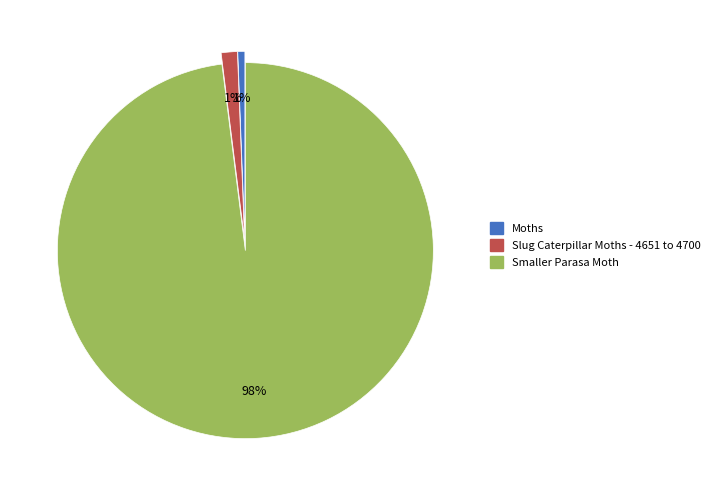

To the nearest percent, what is the average slice percentage?

33%